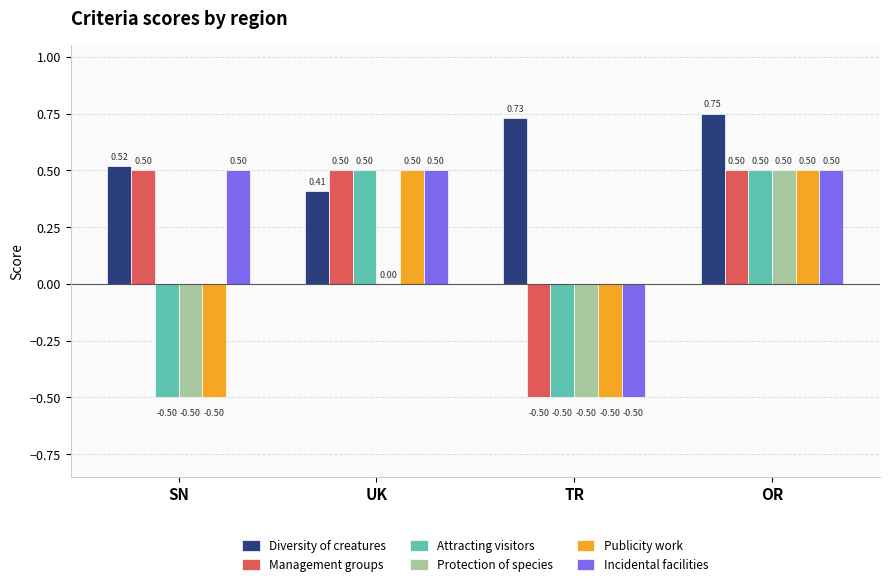

At which label does Publicity work first exceed 0?

UK